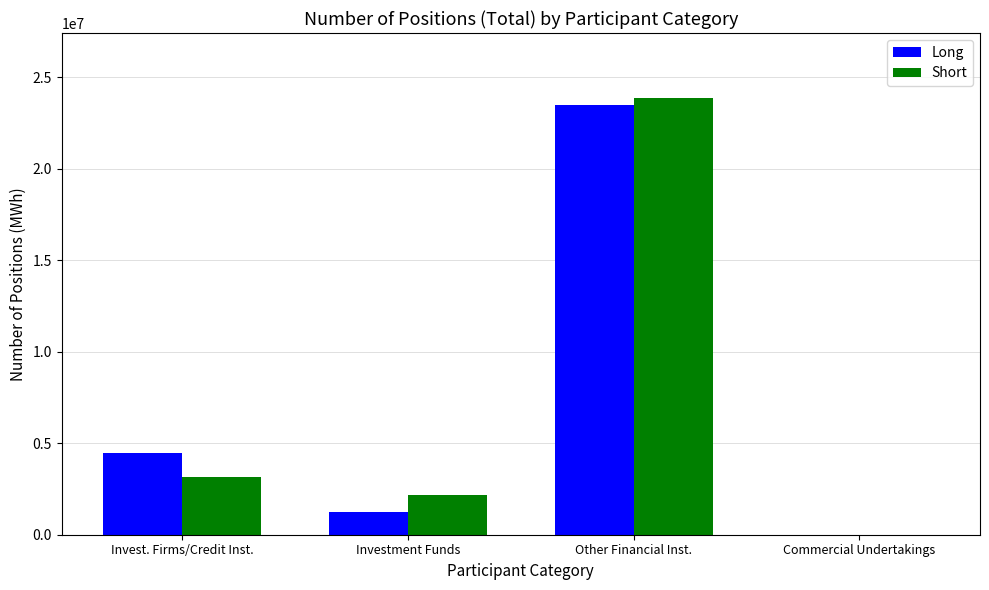

What is the sum of the Long values at Invest. Firms/Credit Inst. and Investment Funds?

5693585